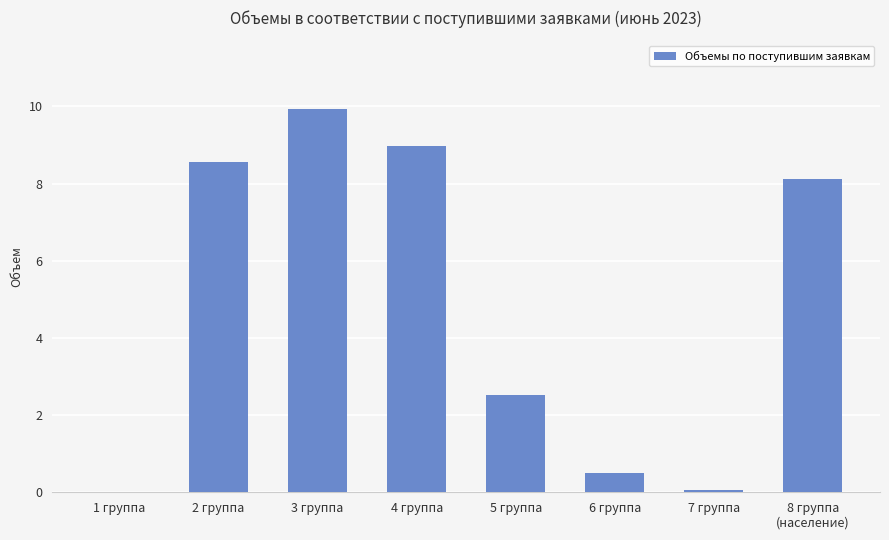

Reading left to right, extract all data points from this chart.

1 группа=0.0	2 группа=8.6	3 группа=9.9	4 группа=9.0	5 группа=2.5	6 группа=0.5	7 группа=0.1	8 группа
(население)=8.1